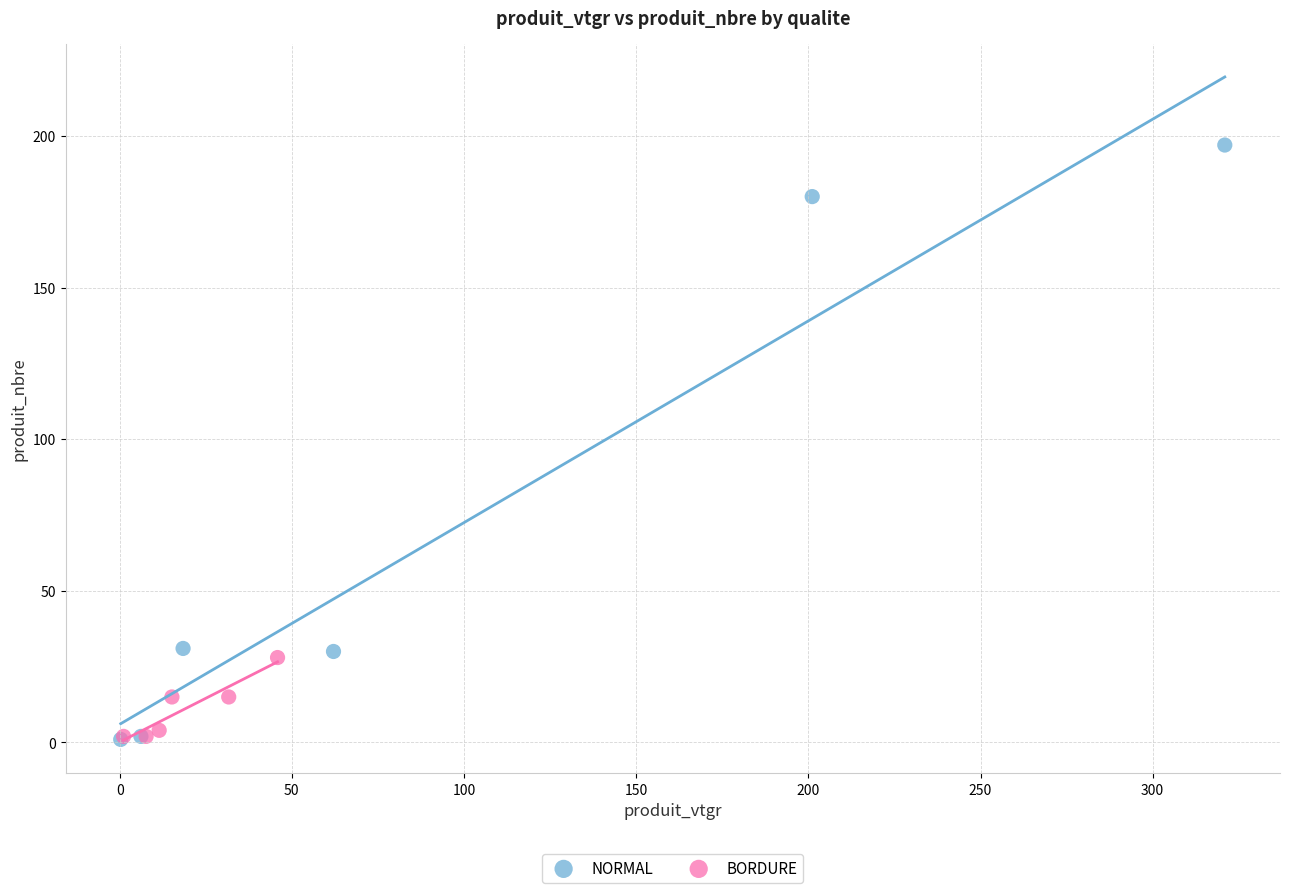

Which series has the widest spread of Y values?

NORMAL